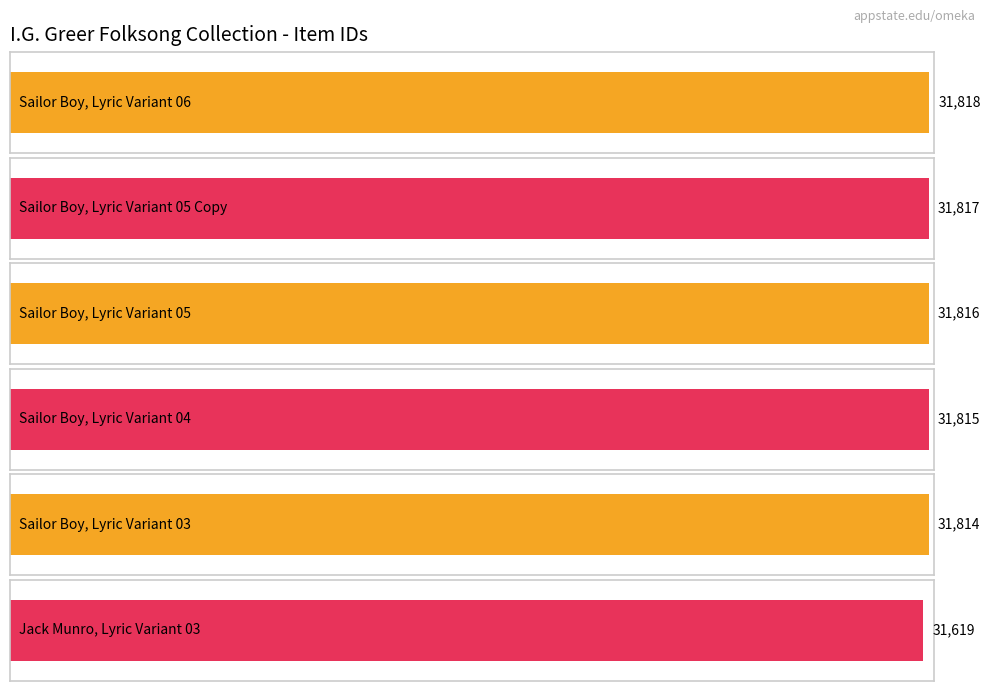

Does the chart contain stacked bars?

No